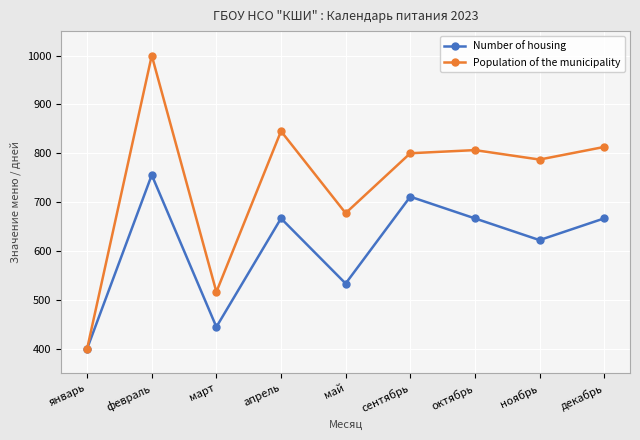

At how many categories does at least one series exceed 933?

1